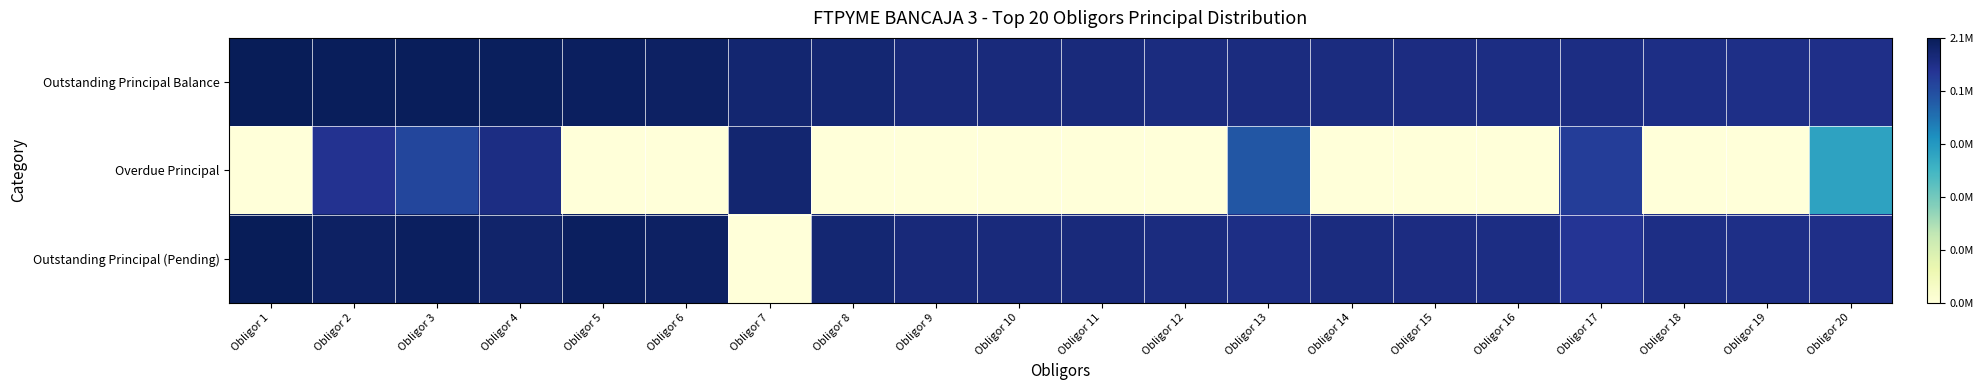

Reading right to left, extract all data points from this chart.

Outstanding Principal Balance: Obligor 20=13.1	Obligor 19=13.1	Obligor 18=13.2	Obligor 17=13.2	Obligor 16=13.3	Obligor 15=13.3	Obligor 14=13.3	Obligor 13=13.3	Obligor 12=13.4	Obligor 11=13.5	Obligor 10=13.5	Obligor 9=13.5	Obligor 8=13.7	Obligor 7=13.8	Obligor 6=14.2	Obligor 5=14.3	Obligor 4=14.4	Obligor 3=14.4	Obligor 2=14.4	Obligor 1=14.6
Overdue Principal: Obligor 20=8.3	Obligor 19=0.0	Obligor 18=0.0	Obligor 17=12.3	Obligor 16=0.0	Obligor 15=0.0	Obligor 14=0.0	Obligor 13=11.2	Obligor 12=0.0	Obligor 11=0.0	Obligor 10=0.0	Obligor 9=0.0	Obligor 8=0.0	Obligor 7=13.8	Obligor 6=0.0	Obligor 5=0.0	Obligor 4=13.2	Obligor 3=11.9	Obligor 2=12.8	Obligor 1=0.0
Outstanding Principal (Pending): Obligor 20=13.1	Obligor 19=13.1	Obligor 18=13.2	Obligor 17=12.7	Obligor 16=13.3	Obligor 15=13.3	Obligor 14=13.3	Obligor 13=13.2	Obligor 12=13.4	Obligor 11=13.5	Obligor 10=13.5	Obligor 9=13.5	Obligor 8=13.7	Obligor 7=0.0	Obligor 6=14.2	Obligor 5=14.3	Obligor 4=14.0	Obligor 3=14.3	Obligor 2=14.2	Obligor 1=14.6